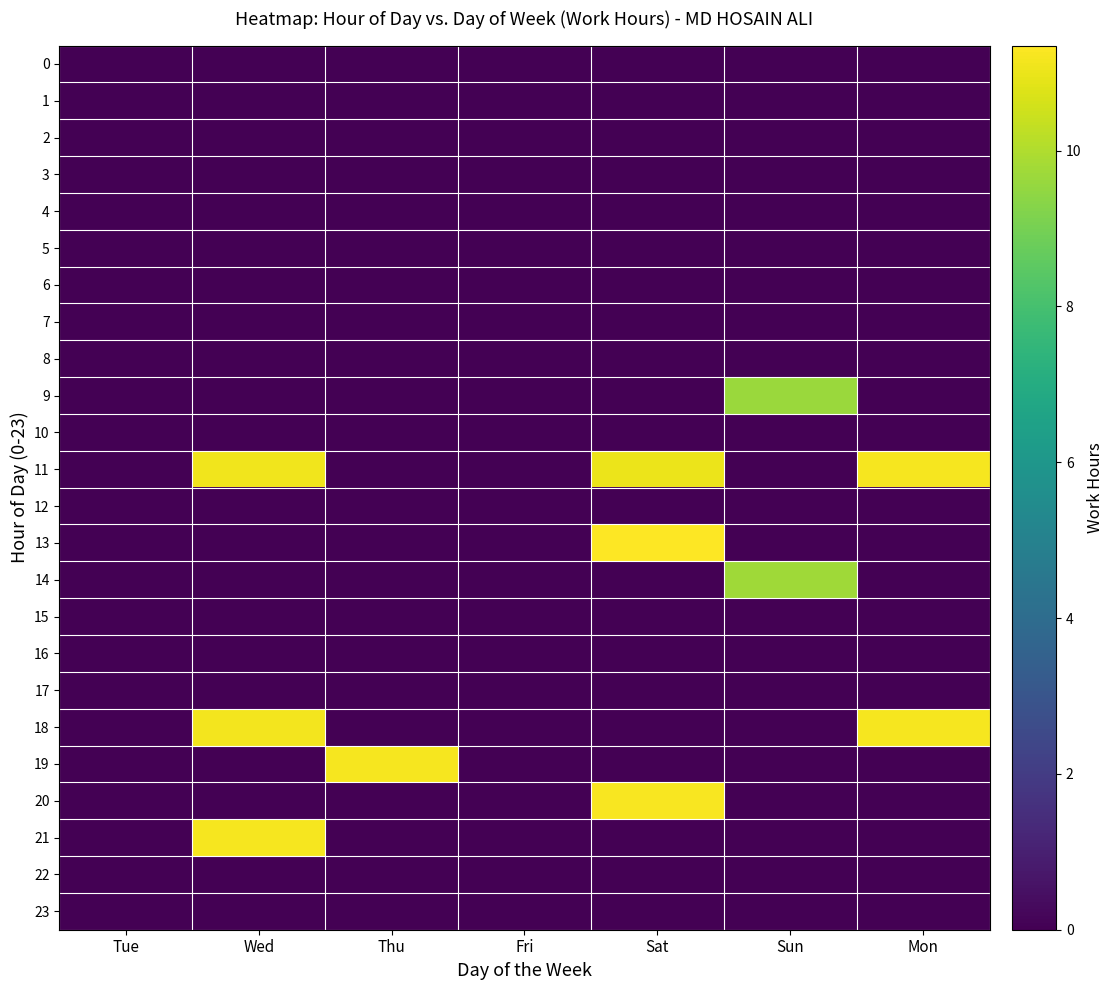

Reading left to right, extract all data points from this chart.

0: Tue=0.0	Wed=0.0	Thu=0.0	Fri=0.0	Sat=0.0	Sun=0.0	Mon=0.0
1: Tue=0.0	Wed=0.0	Thu=0.0	Fri=0.0	Sat=0.0	Sun=0.0	Mon=0.0
2: Tue=0.0	Wed=0.0	Thu=0.0	Fri=0.0	Sat=0.0	Sun=0.0	Mon=0.0
3: Tue=0.0	Wed=0.0	Thu=0.0	Fri=0.0	Sat=0.0	Sun=0.0	Mon=0.0
4: Tue=0.0	Wed=0.0	Thu=0.0	Fri=0.0	Sat=0.0	Sun=0.0	Mon=0.0
5: Tue=0.0	Wed=0.0	Thu=0.0	Fri=0.0	Sat=0.0	Sun=0.0	Mon=0.0
6: Tue=0.0	Wed=0.0	Thu=0.0	Fri=0.0	Sat=0.0	Sun=0.0	Mon=0.0
7: Tue=0.0	Wed=0.0	Thu=0.0	Fri=0.0	Sat=0.0	Sun=0.0	Mon=0.0
8: Tue=0.0	Wed=0.0	Thu=0.0	Fri=0.0	Sat=0.0	Sun=0.0	Mon=0.0
9: Tue=0.0	Wed=0.0	Thu=0.0	Fri=0.0	Sat=0.0	Sun=9.6	Mon=0.0
10: Tue=0.0	Wed=0.0	Thu=0.0	Fri=0.0	Sat=0.0	Sun=0.0	Mon=0.0
11: Tue=0.0	Wed=11.1	Thu=0.0	Fri=0.0	Sat=11.0	Sun=0.0	Mon=11.2
12: Tue=0.0	Wed=0.0	Thu=0.0	Fri=0.0	Sat=0.0	Sun=0.0	Mon=0.0
13: Tue=0.0	Wed=0.0	Thu=0.0	Fri=0.0	Sat=11.3	Sun=0.0	Mon=0.0
14: Tue=0.0	Wed=0.0	Thu=0.0	Fri=0.0	Sat=0.0	Sun=9.7	Mon=0.0
15: Tue=0.0	Wed=0.0	Thu=0.0	Fri=0.0	Sat=0.0	Sun=0.0	Mon=0.0
16: Tue=0.0	Wed=0.0	Thu=0.0	Fri=0.0	Sat=0.0	Sun=0.0	Mon=0.0
17: Tue=0.0	Wed=0.0	Thu=0.0	Fri=0.0	Sat=0.0	Sun=0.0	Mon=0.0
18: Tue=0.0	Wed=11.1	Thu=0.0	Fri=0.0	Sat=0.0	Sun=0.0	Mon=11.2
19: Tue=0.0	Wed=0.0	Thu=11.2	Fri=0.0	Sat=0.0	Sun=0.0	Mon=0.0
20: Tue=0.0	Wed=0.0	Thu=0.0	Fri=0.0	Sat=11.2	Sun=0.0	Mon=0.0
21: Tue=0.0	Wed=11.2	Thu=0.0	Fri=0.0	Sat=0.0	Sun=0.0	Mon=0.0
22: Tue=0.0	Wed=0.0	Thu=0.0	Fri=0.0	Sat=0.0	Sun=0.0	Mon=0.0
23: Tue=0.0	Wed=0.0	Thu=0.0	Fri=0.0	Sat=0.0	Sun=0.0	Mon=0.0